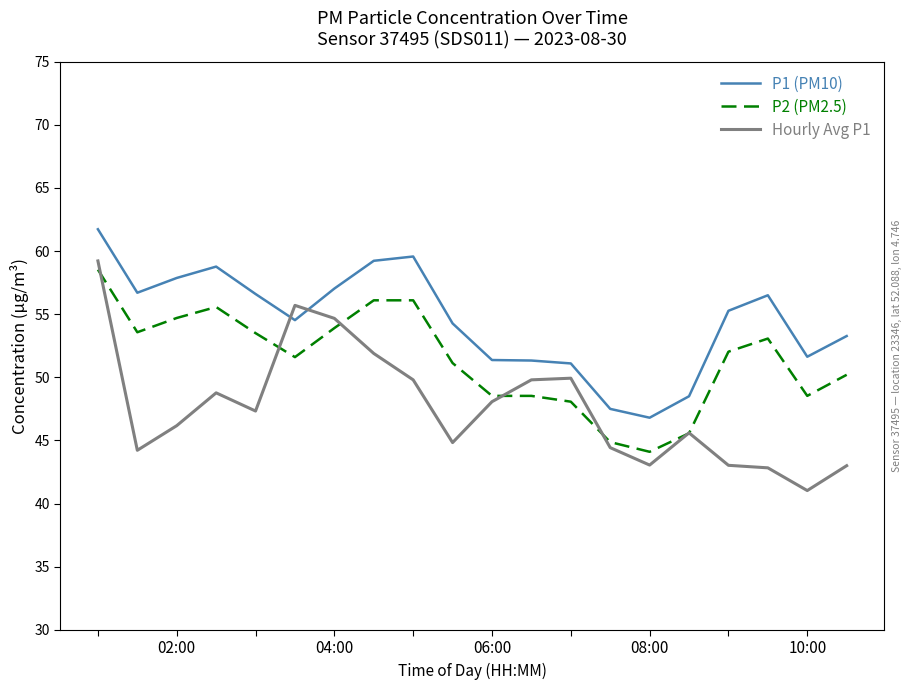

Which series has the largest total across all categories?

P1 (PM10)